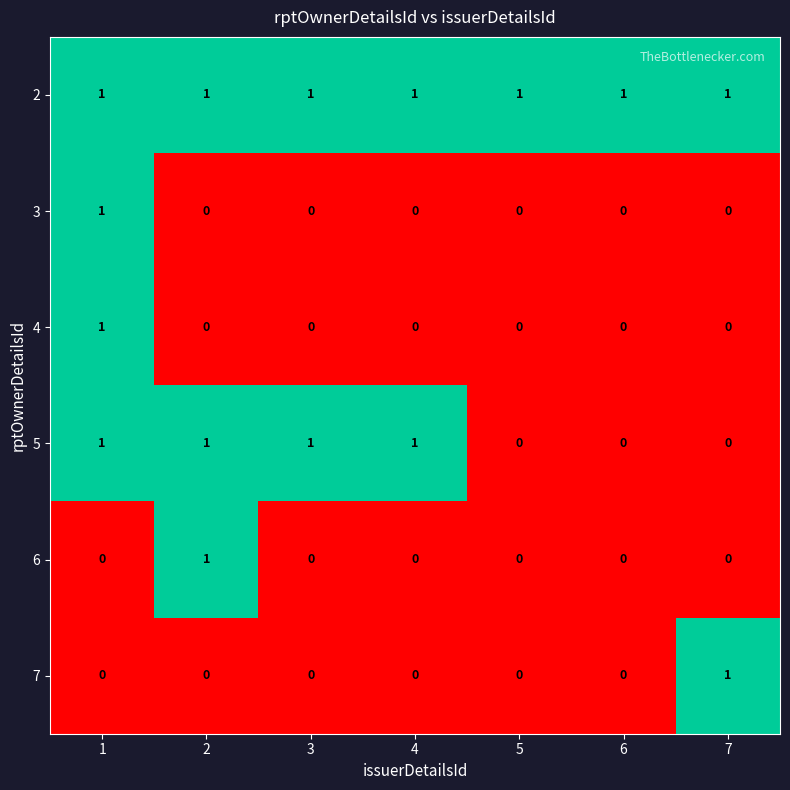

At how many categories does at least one series exceed 0?

7